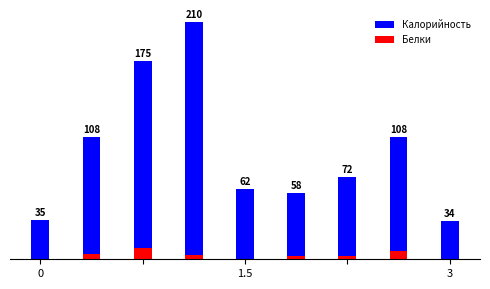

What is the sum of the Калорийность values at 7 and 6?

180.4